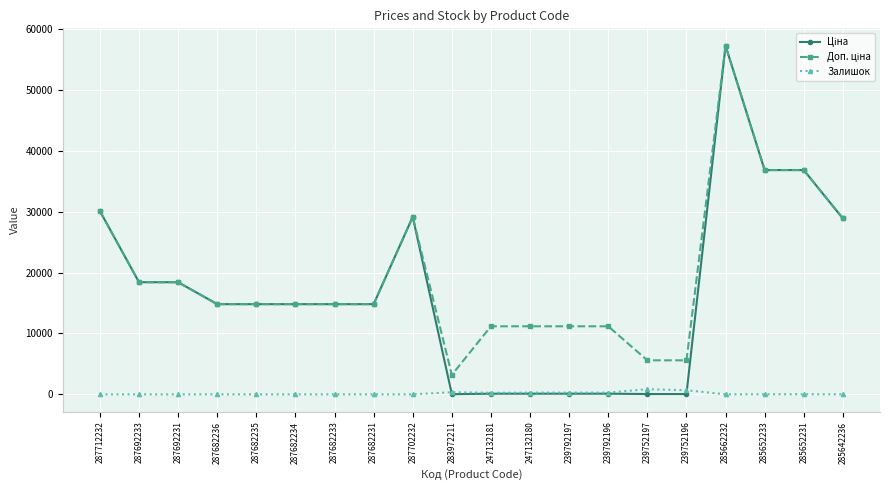

What is the spread (max minus min) of values at 287682231?

14817.6